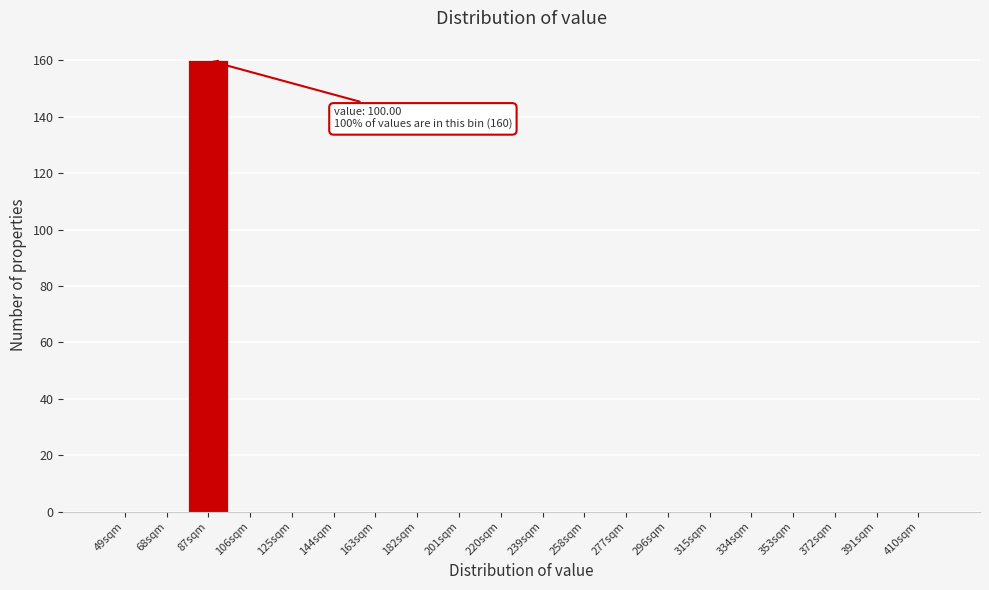

Reading left to right, transcribe all the data shown in this chart.

49sqm=0	68sqm=0	87sqm=160	106sqm=0	125sqm=0	144sqm=0	163sqm=0	182sqm=0	201sqm=0	220sqm=0	239sqm=0	258sqm=0	277sqm=0	296sqm=0	315sqm=0	334sqm=0	353sqm=0	372sqm=0	391sqm=0	410sqm=0